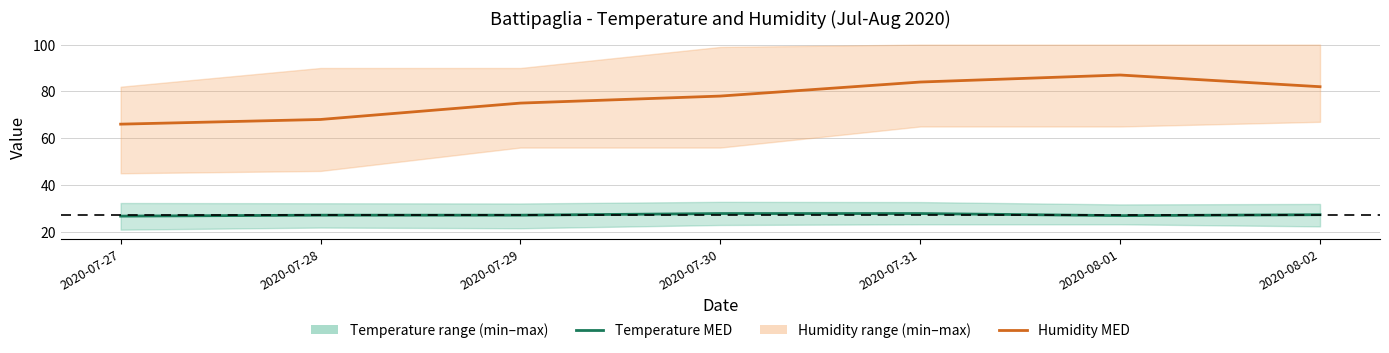

At how many categories does at least one series exceed 42?

7